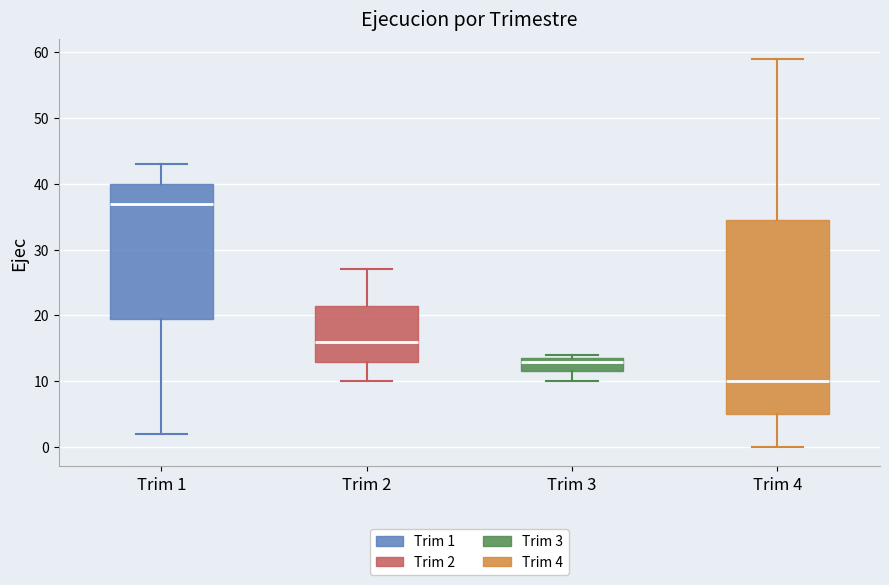

Where is the upper edge of the box for Trim 2 on the y-axis? The values are not printed on the chart, so give them approximately, as read against the axis.

22